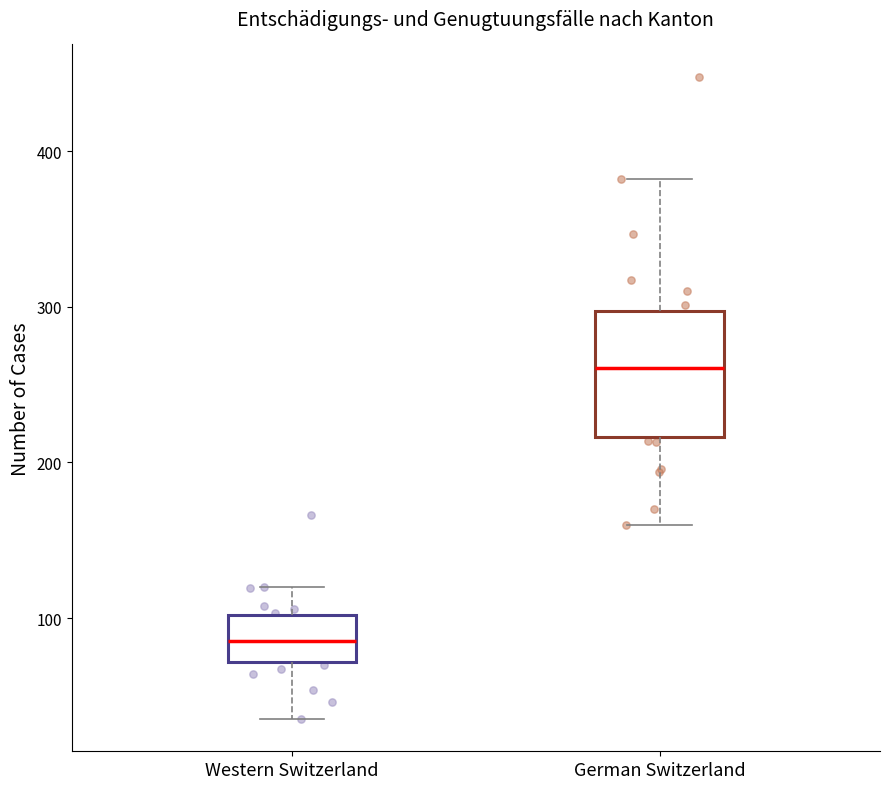

Where does the upper whisker of the box for Western Switzerland end on the y-axis? The values are not printed on the chart, so give them approximately, as read against the axis.

120